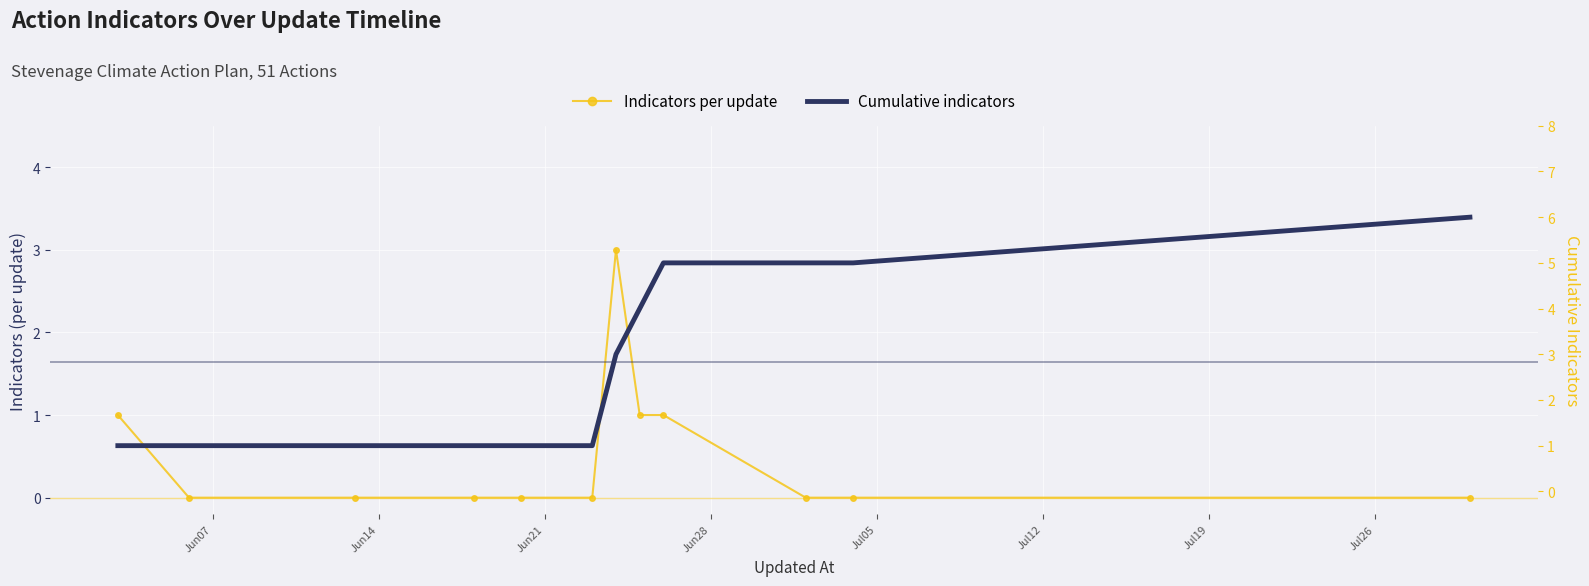

True or false: Cumulative indicators and Indicators per update cross at least once.

False